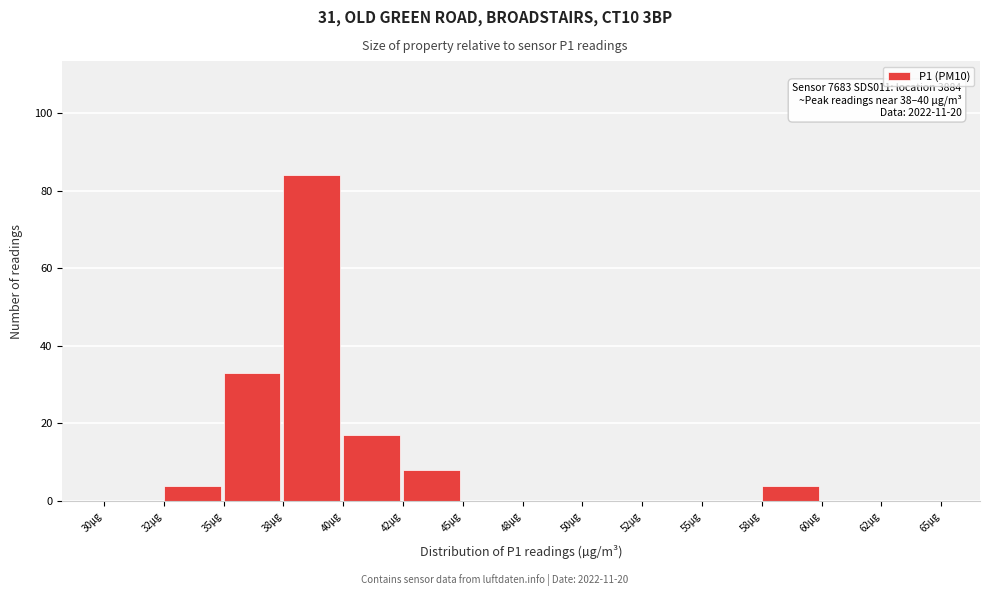

Reading right to left, list all the values displayed in this chart.

62µg=0	60µg=0	58µg=4	55µg=0	52µg=0	50µg=0	48µg=0	45µg=0	42µg=8	40µg=17	38µg=84	35µg=33	32µg=4	30µg=0